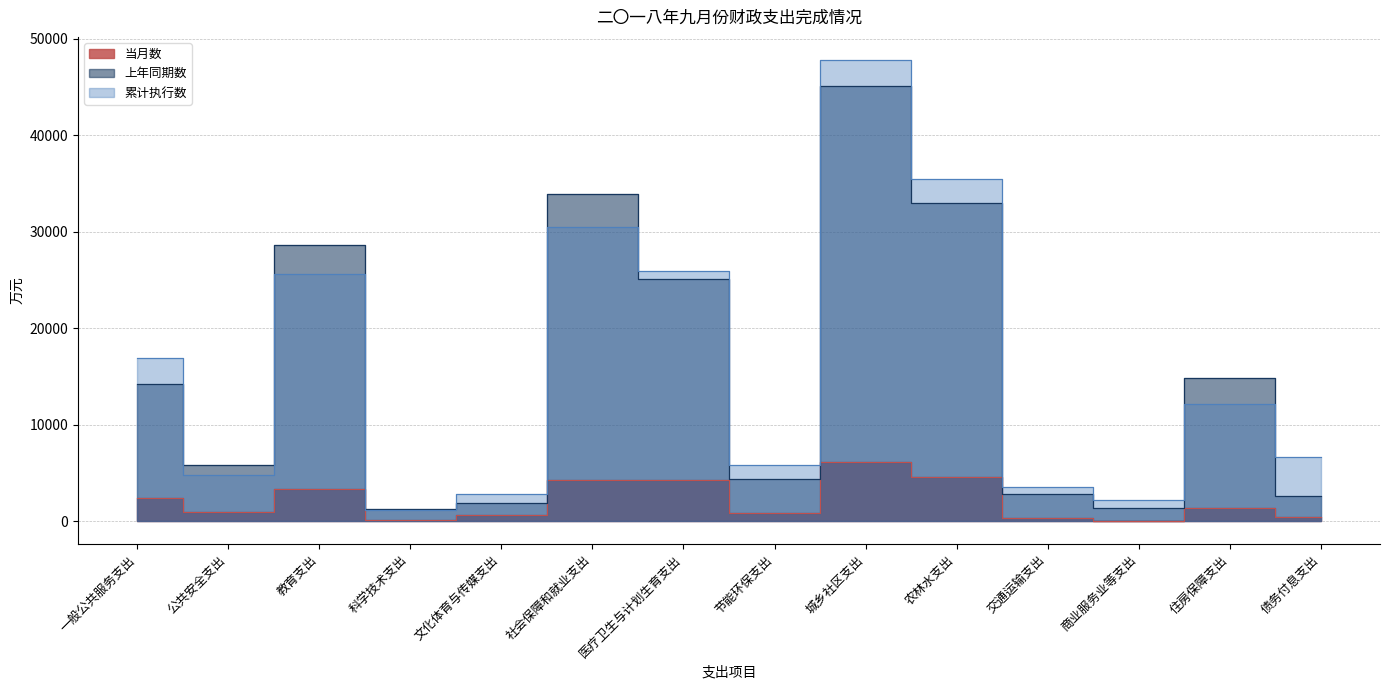

How many values in the 当月数 series exceed 1368?

6